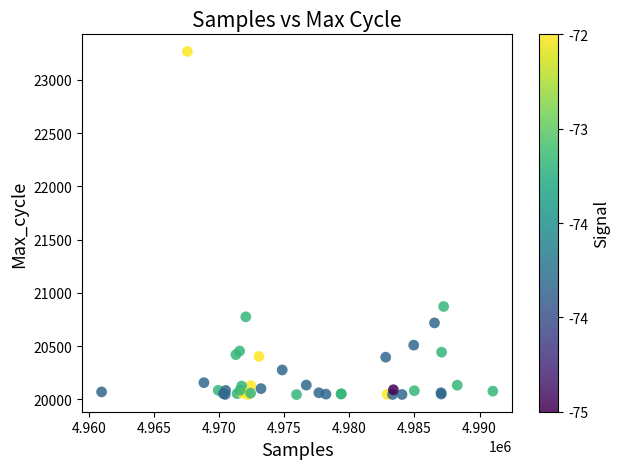

What Y value in the scatter plot is closest to 21656?

20872